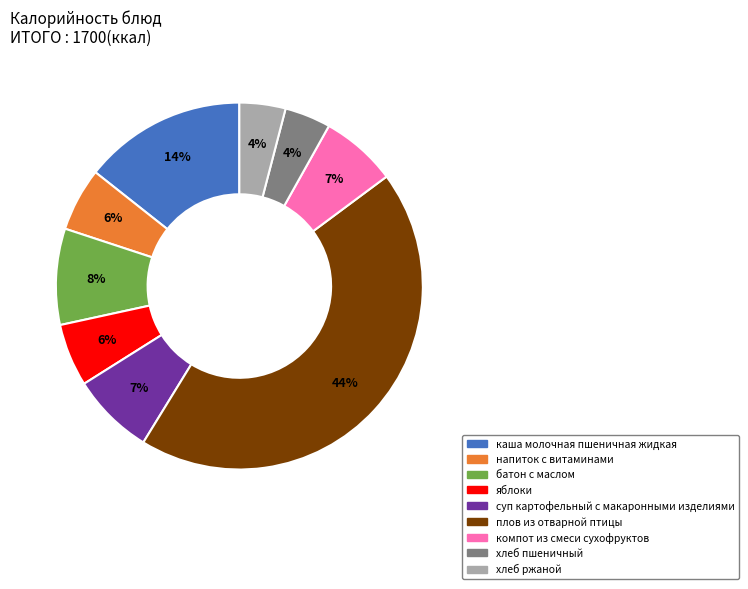

Is there a majority slice in this chart?

No